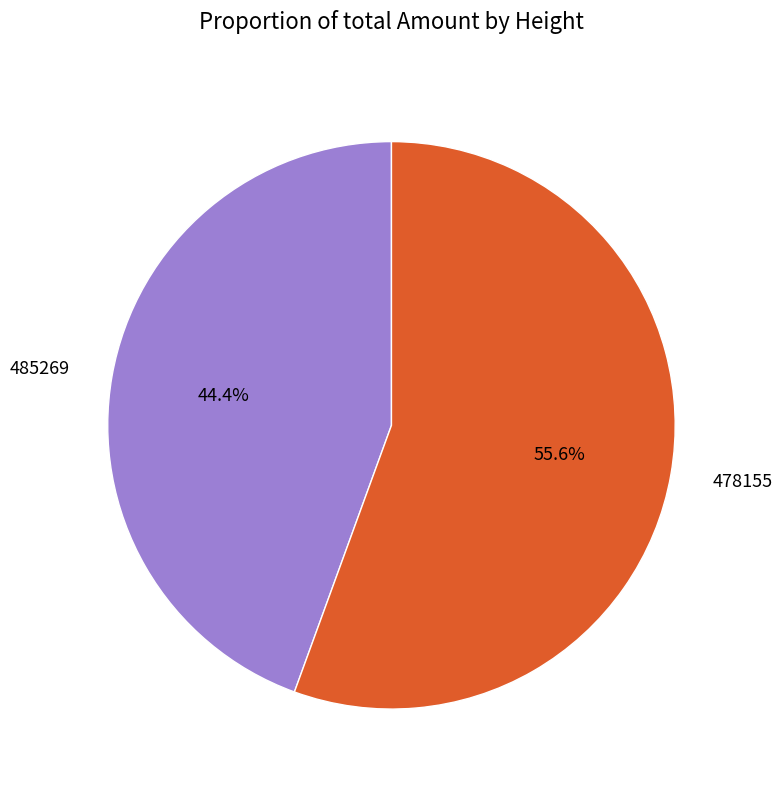

Between 478155 and 485269, which is larger?

478155